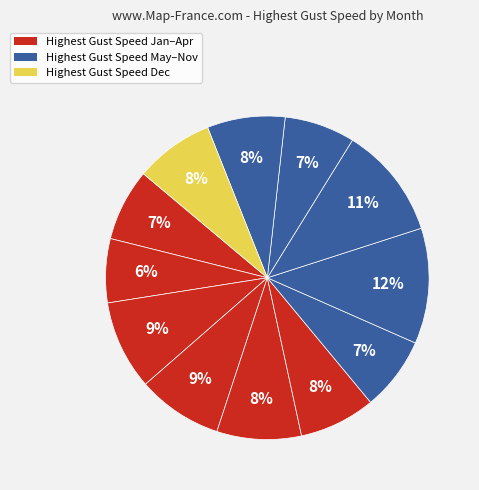

How many segments does this pie chart have?

12